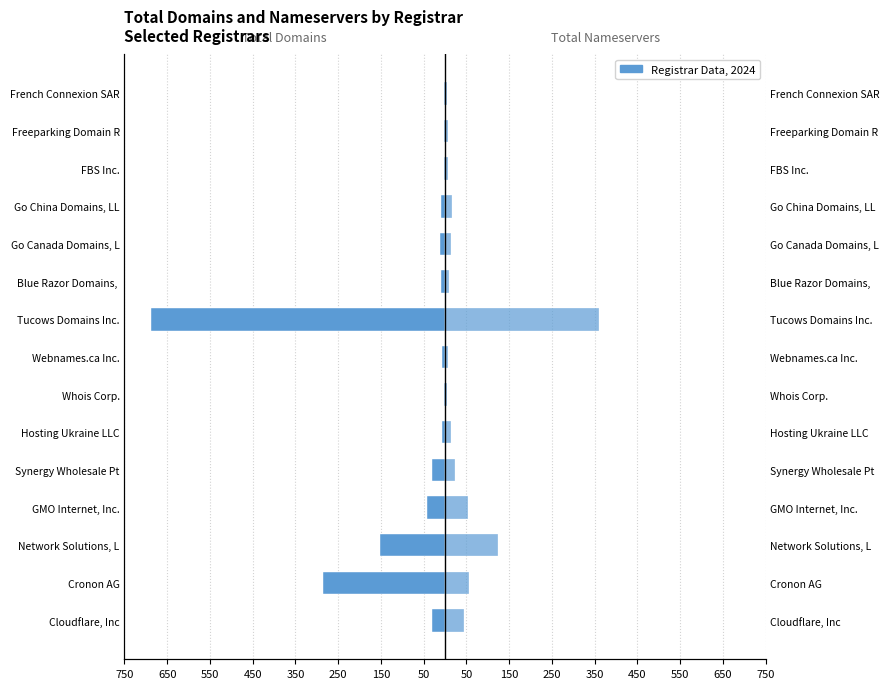

How many groups of bars are there?

15